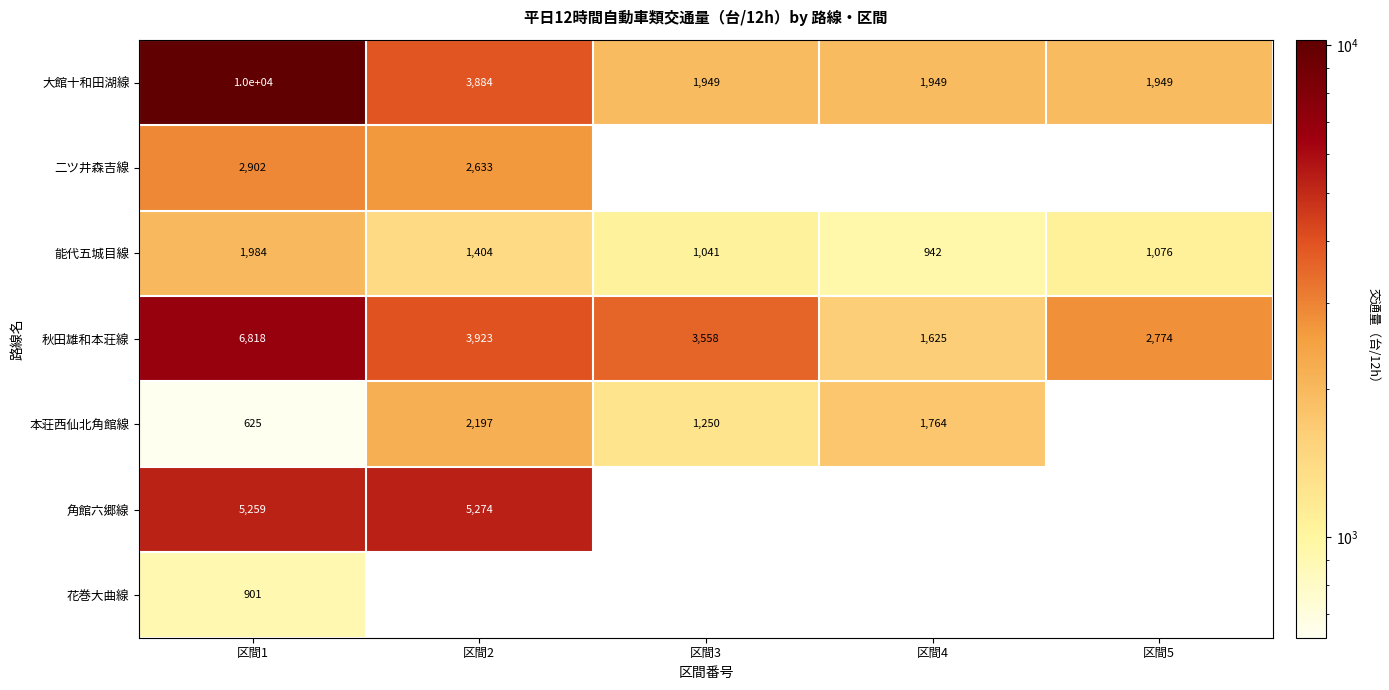

List the labels in order of 秋田雄和本荘線 value, smallest first.

区間4, 区間5, 区間3, 区間2, 区間1